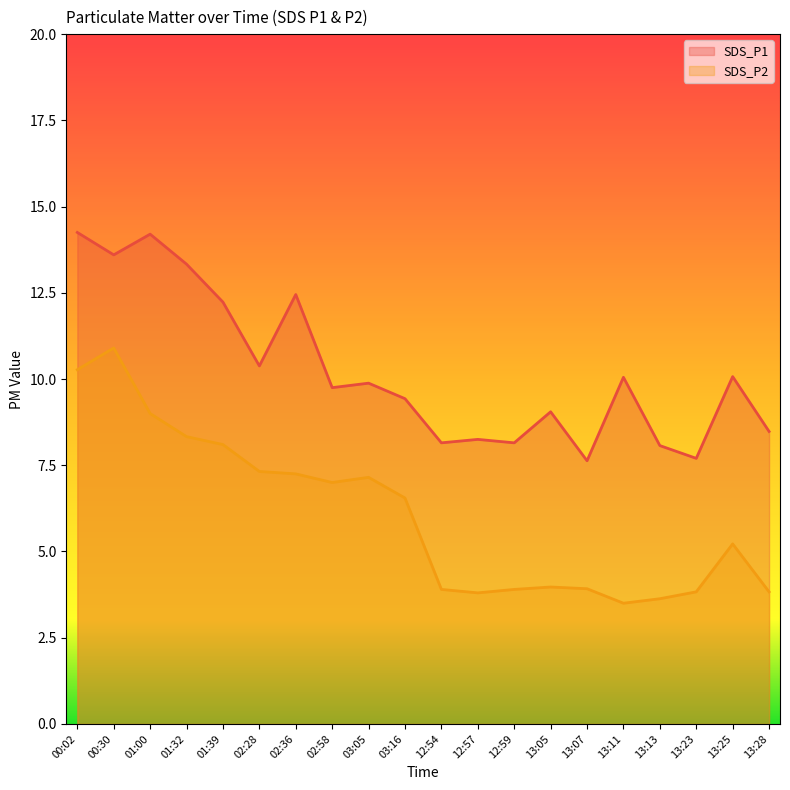

Is it true that SDS_P2 equals 10.8 at 03:05?

False